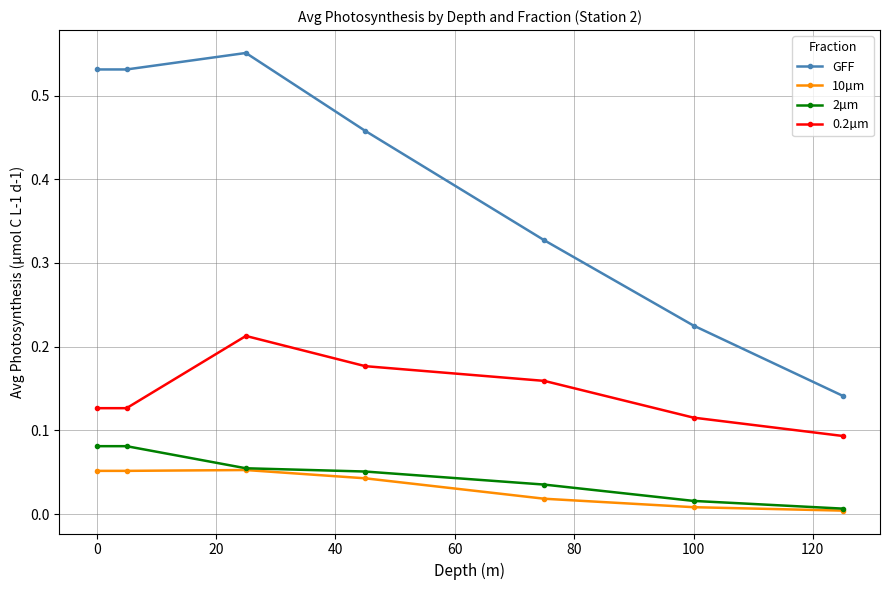

True or false: 2µm has more than 2 interior local peaks.

False